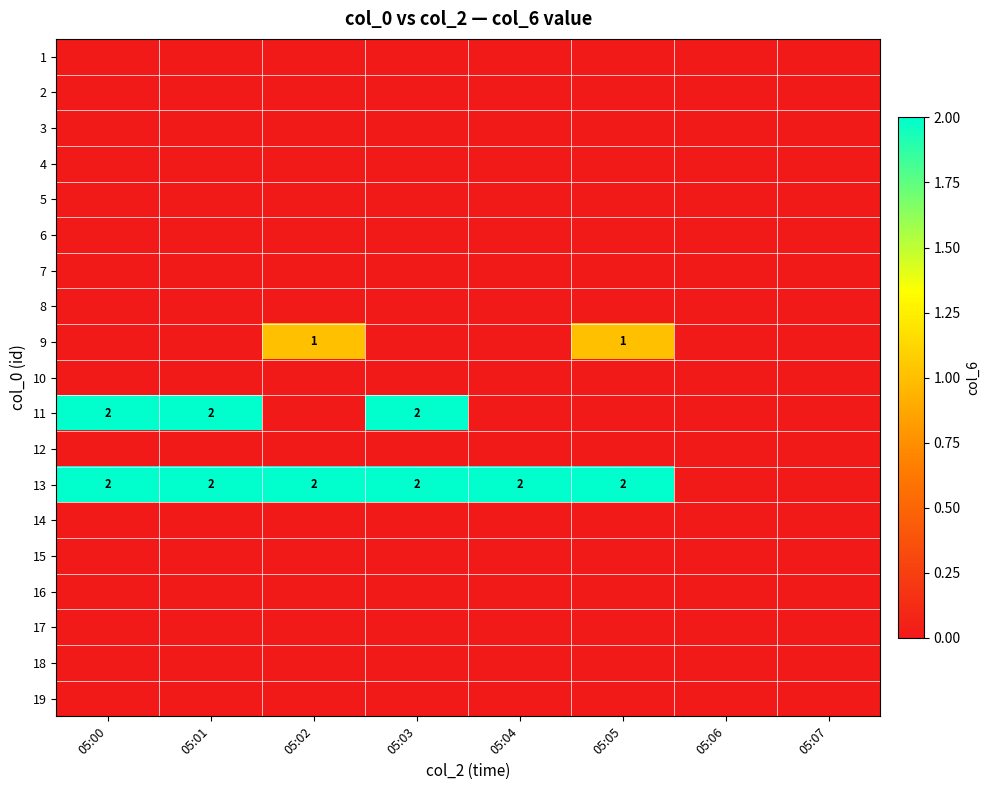

What is the sum of the 13 values at 05:01 and 05:03?

4